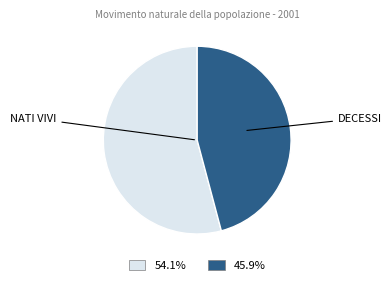

Is there a majority slice in this chart?

Yes